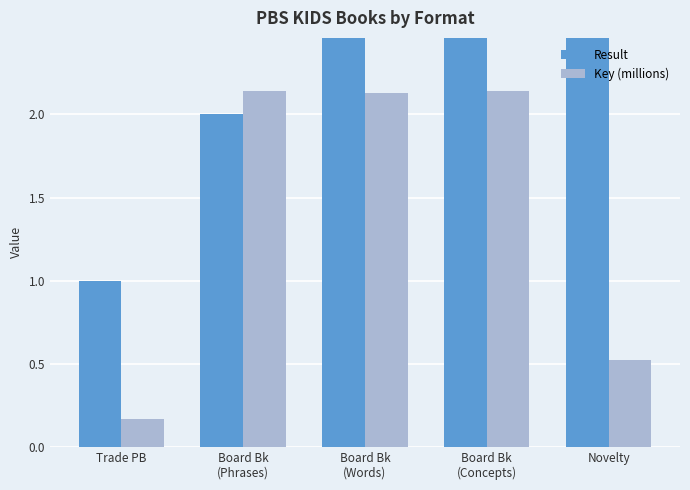

Are the bars horizontal?

No